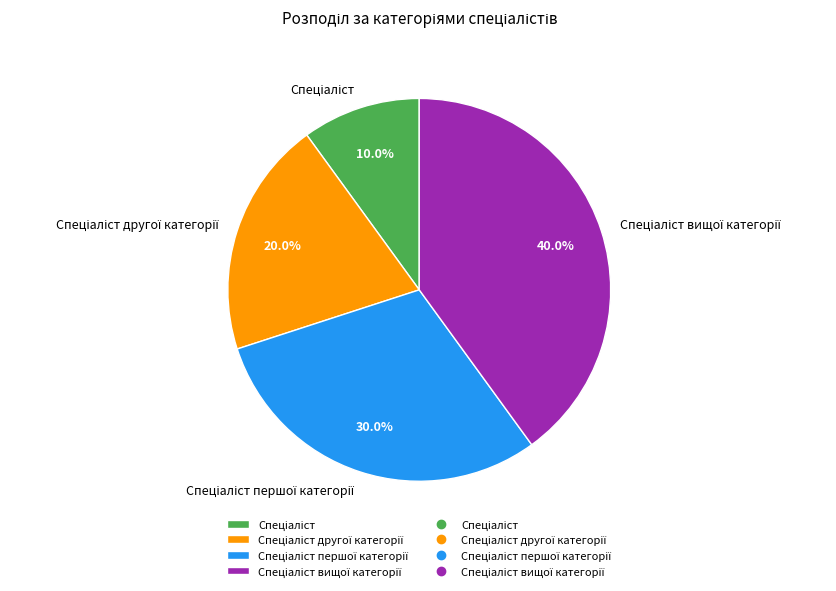

Is there any slice that represents more than half of the pie?

No